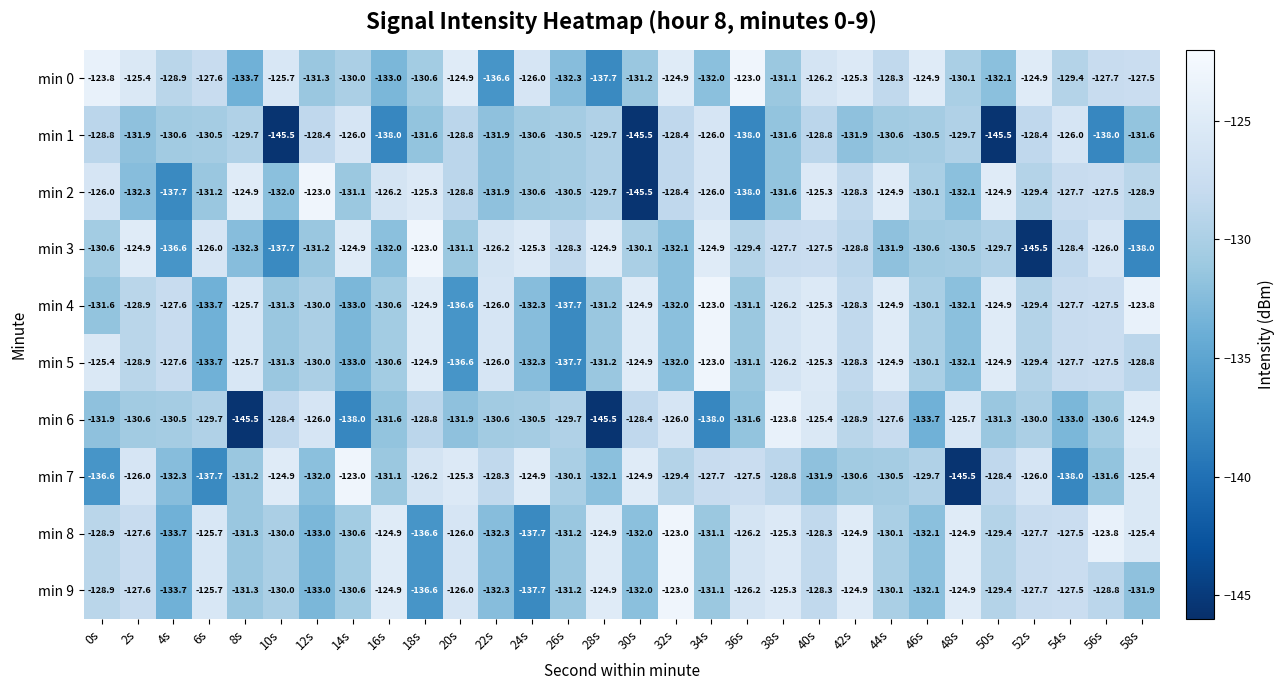

How many data points does each series have?

30